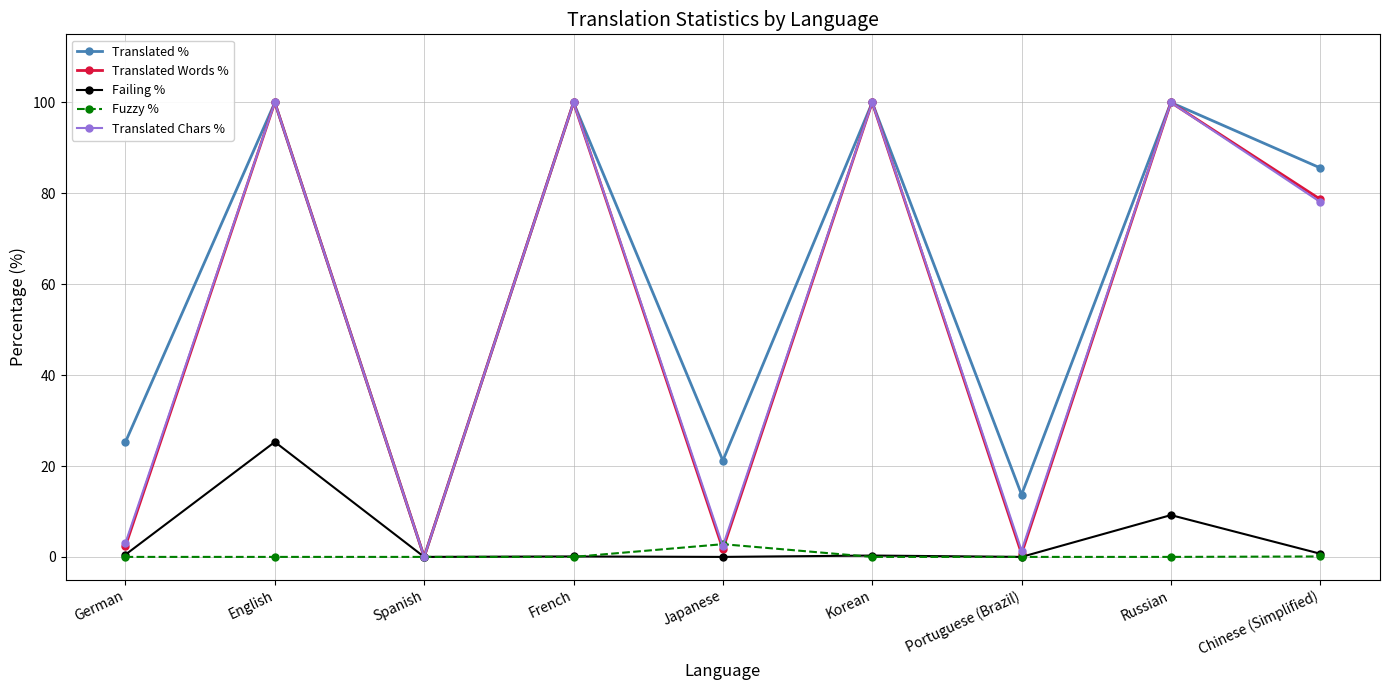

What is the difference between the highest and lowest values at English?

100.0